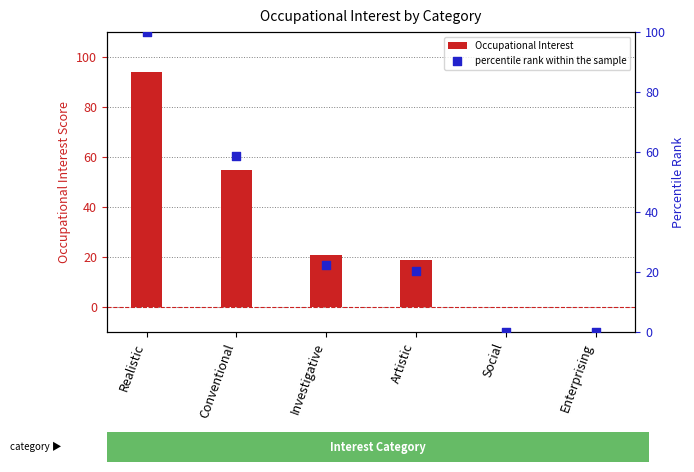

Which series contains the lowest Y value?

Occupational Interest